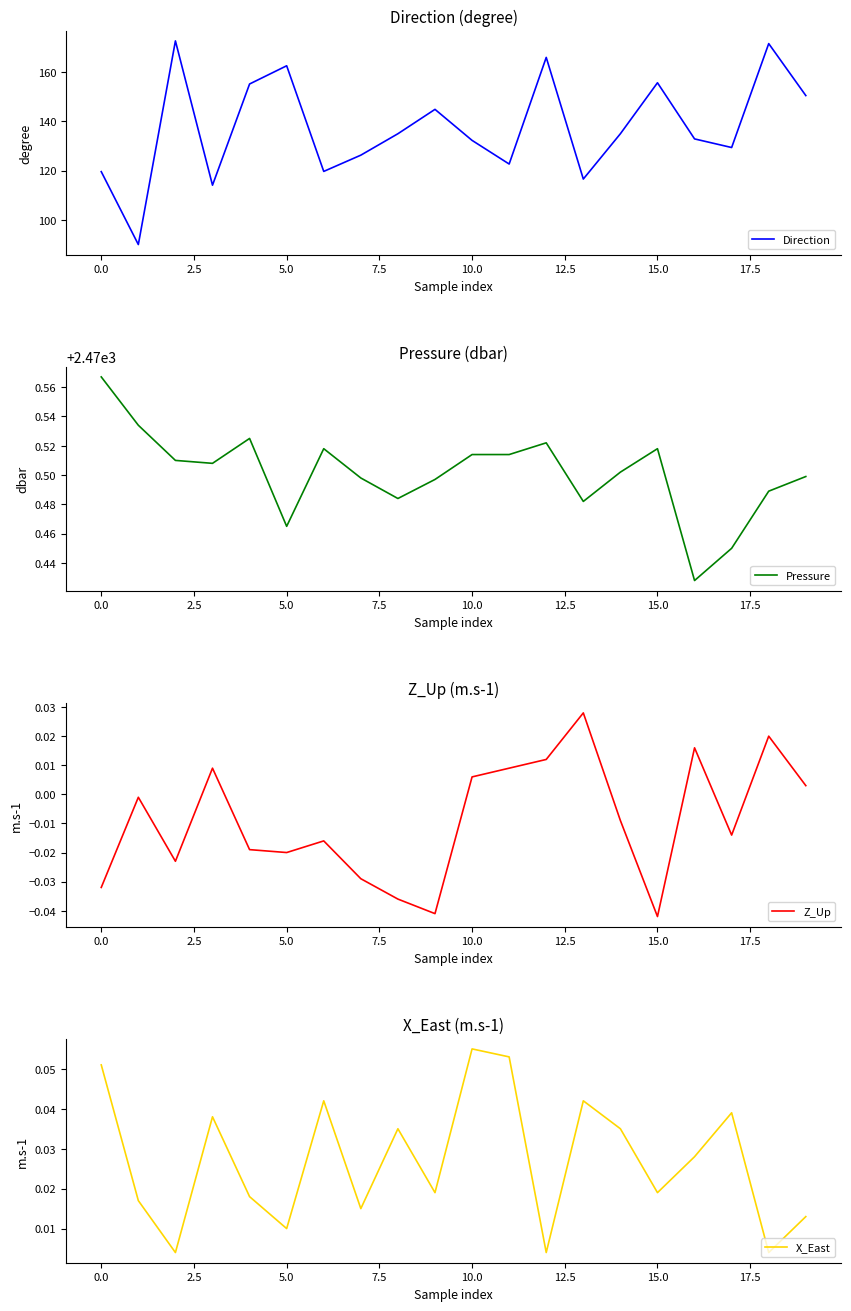

Does the chart have visible grid lines?

No